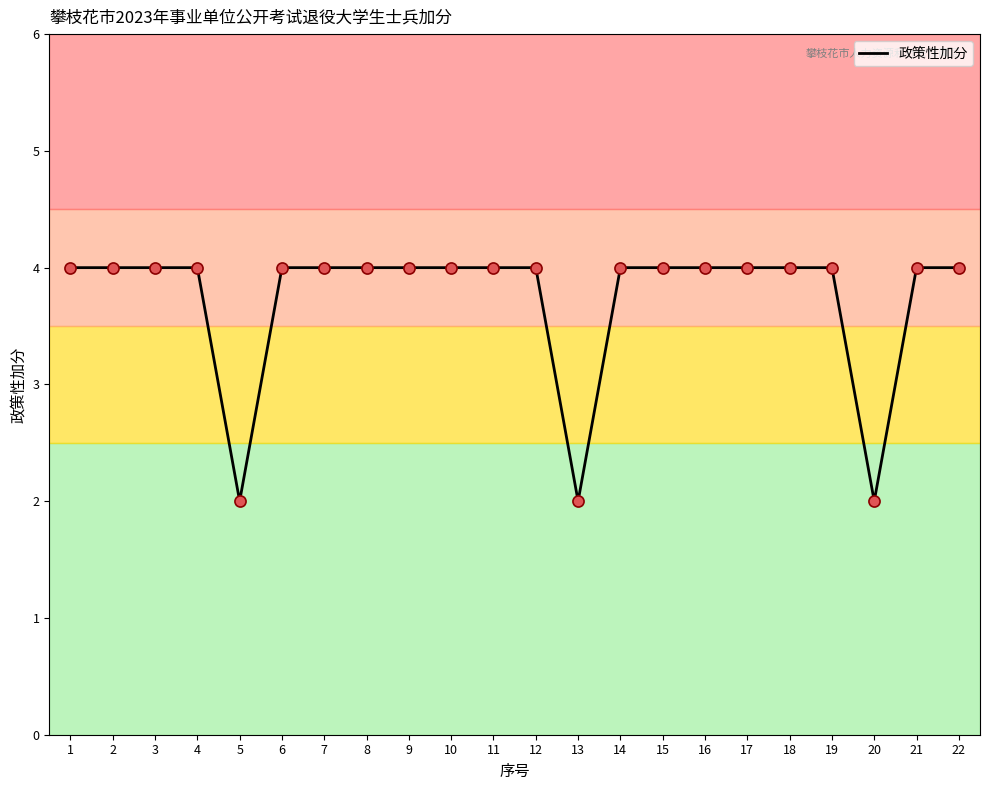

What is the greatest value displayed?

4